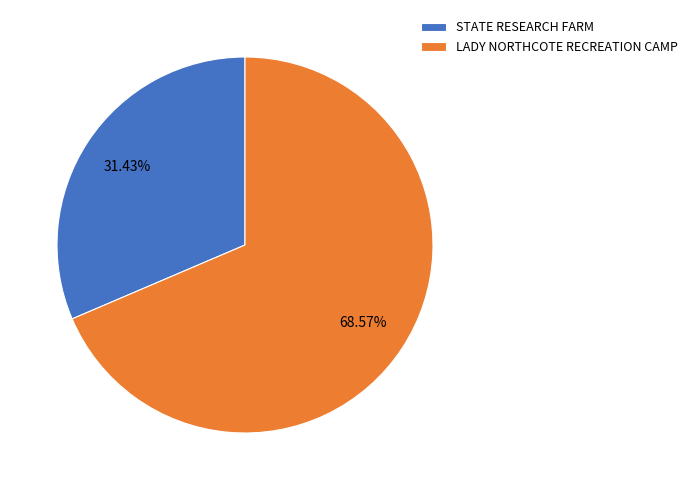

To the nearest percent, what is the difference between the LADY NORTHCOTE RECREATION CAMP and STATE RESEARCH FARM slice percentages?

37%